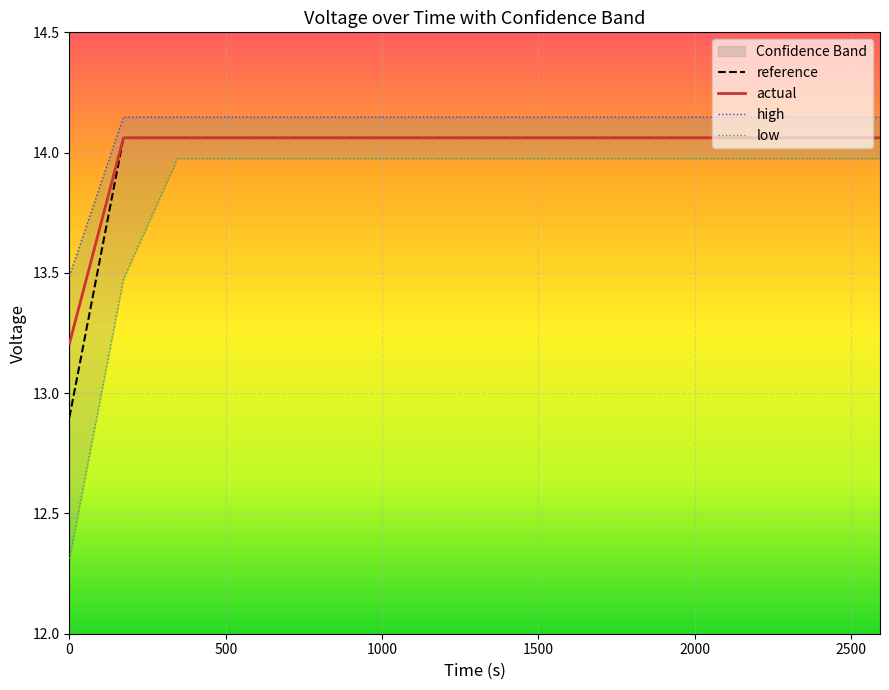

What is the lowest value of the actual series?

13.2